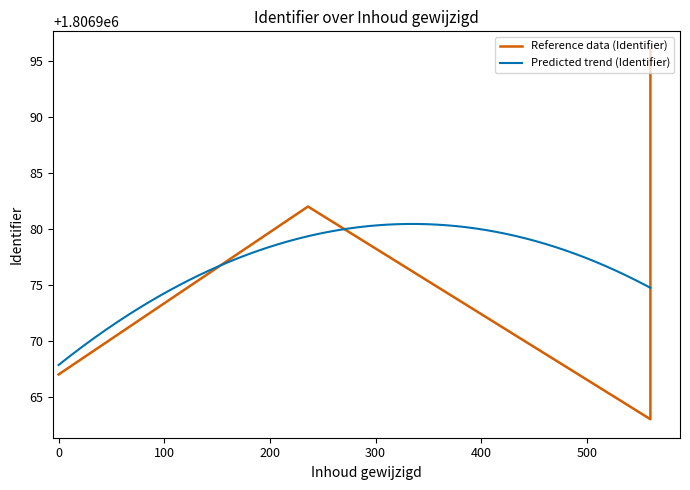

What is the maximum value for Predicted trend (Identifier)?

1806980.4